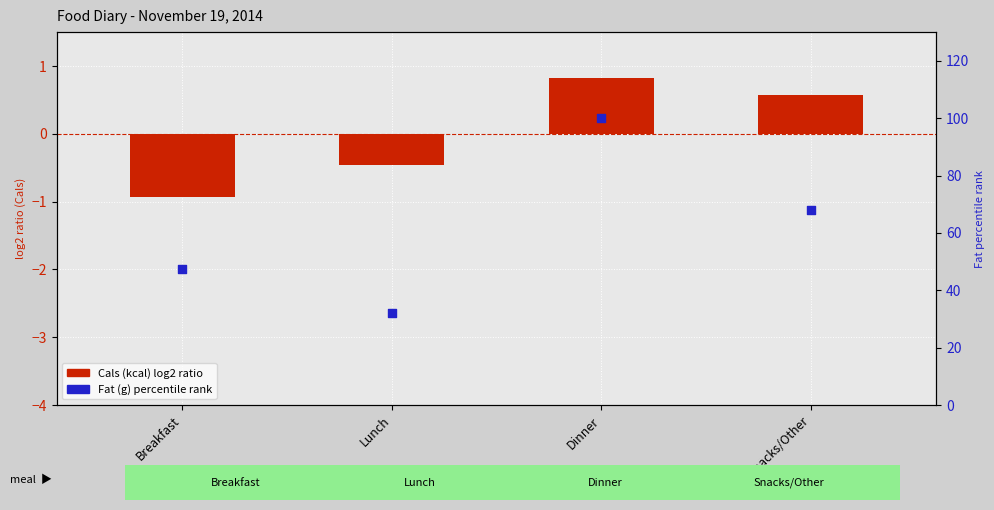

What are all the series names shown in the legend?

Cals (kcal), Fat (g) percentile